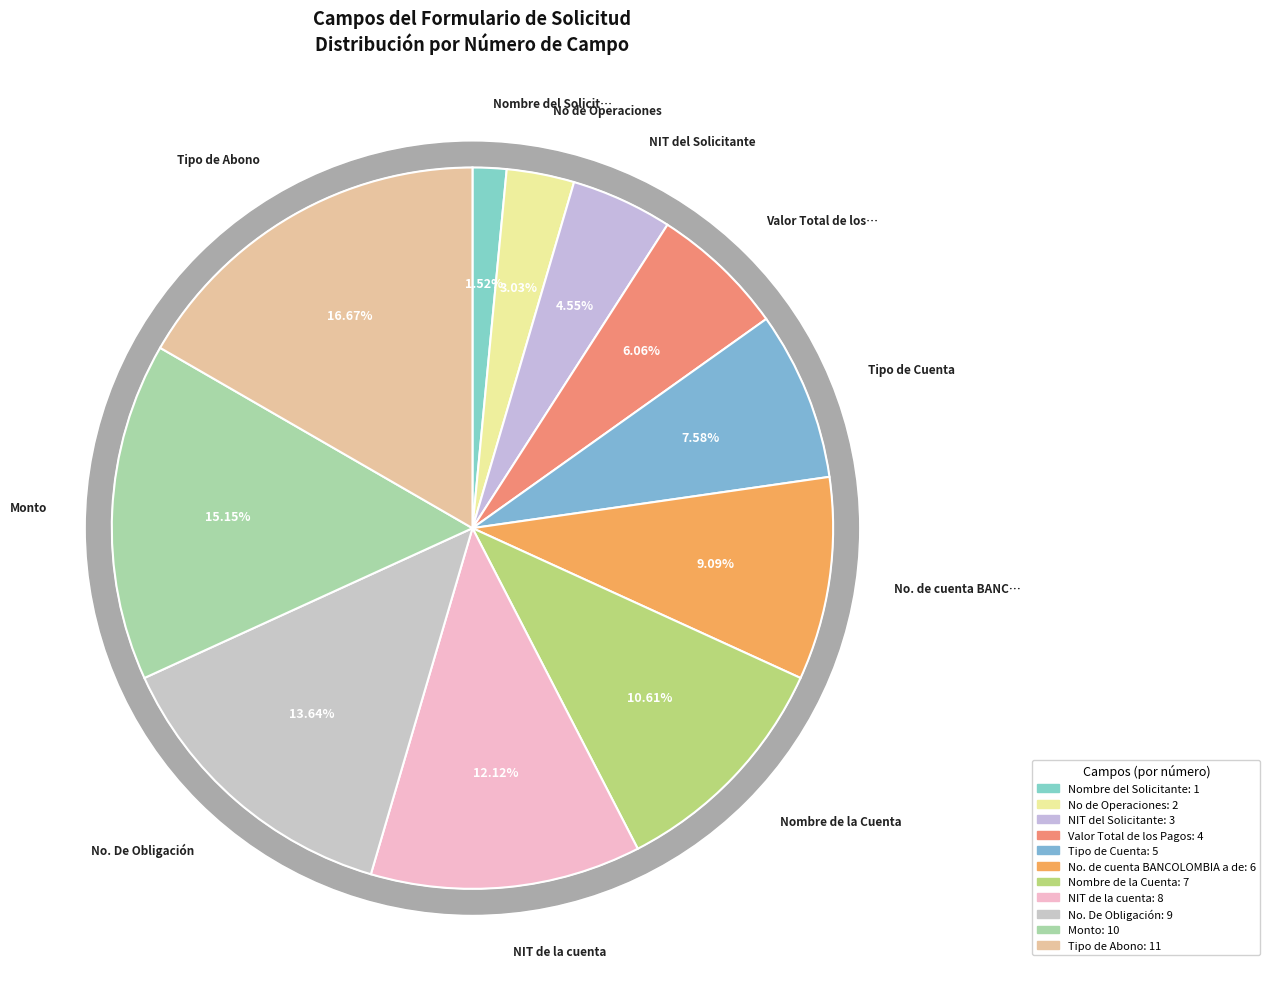

To the nearest percent, what is the average slice percentage?

9%